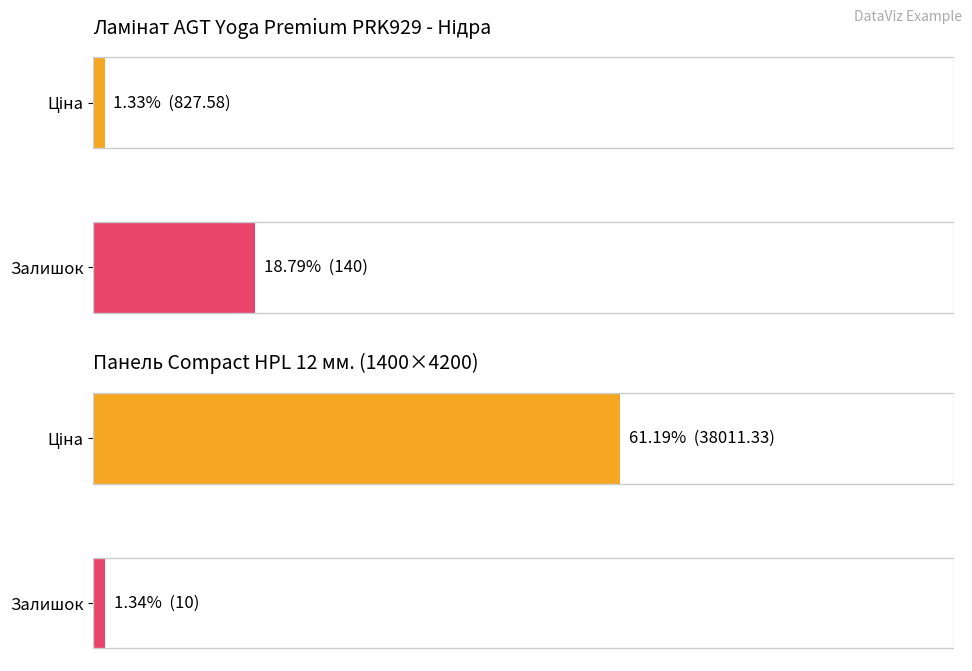

What is the minimum value for Ціна / Залишок?

1.3